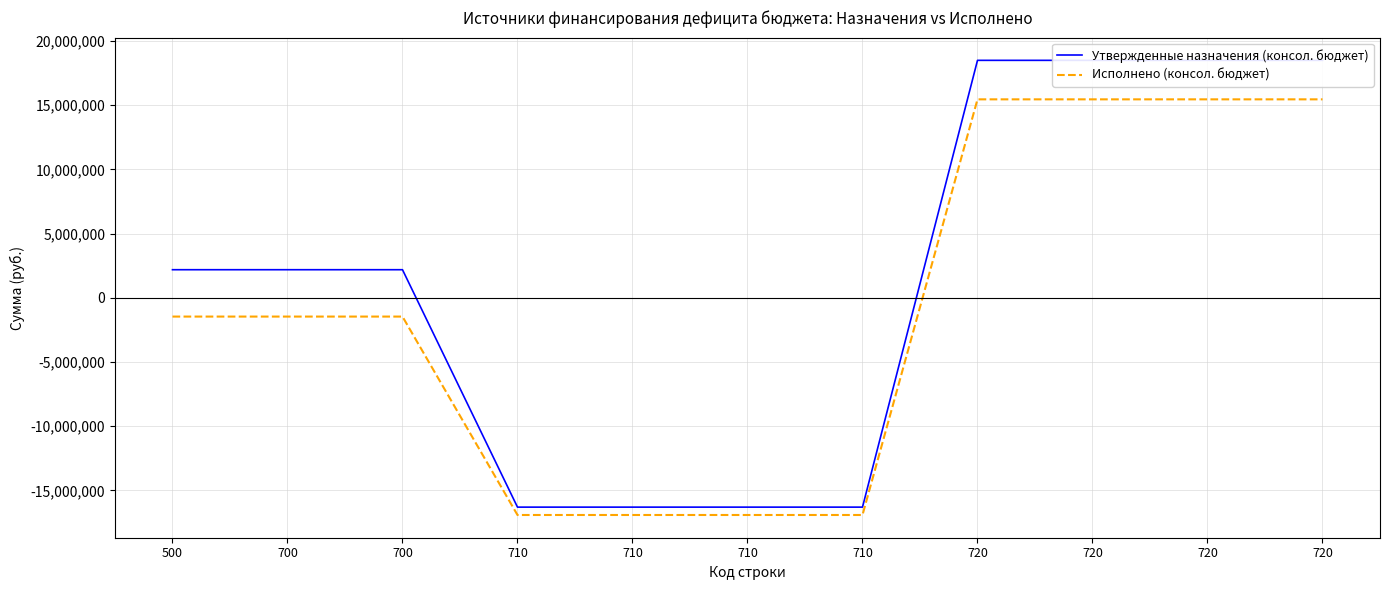

Reading right to left, what are all the values shown in this chart?

Утвержденные назначения (консол. бюджет): 720=18494100.0	720=18494100.0	720=18494100.0	720=18494100.0	710=-16309400.0	710=-16309400.0	710=-16309400.0	710=-16309400.0	700=2184700.0	700=2184700.0	500=2184700.0
Исполнено (консол. бюджет): 720=15455711.3	720=15455711.3	720=15455711.3	720=15455711.3	710=-16921758.8	710=-16921758.8	710=-16921758.8	710=-16921758.8	700=-1466047.5	700=-1466047.5	500=-1466047.5